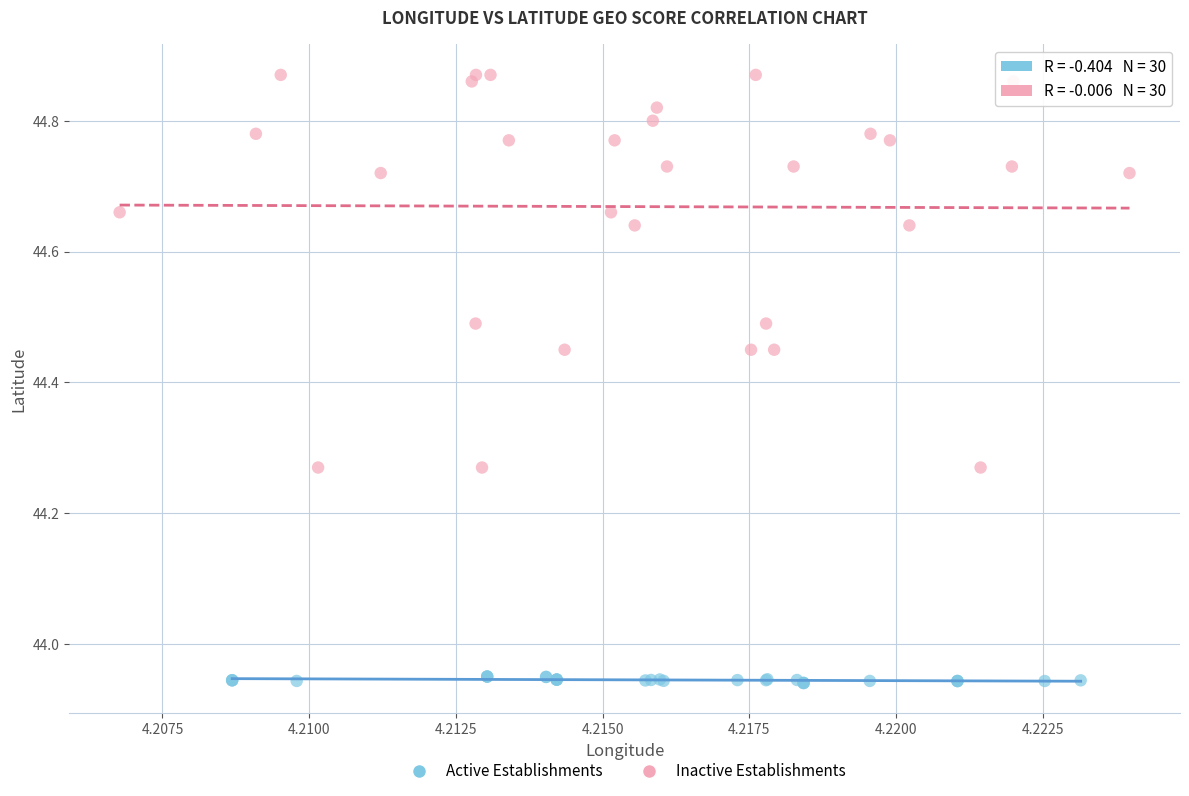

Which series contains the highest Y value?

Inactive Establishments